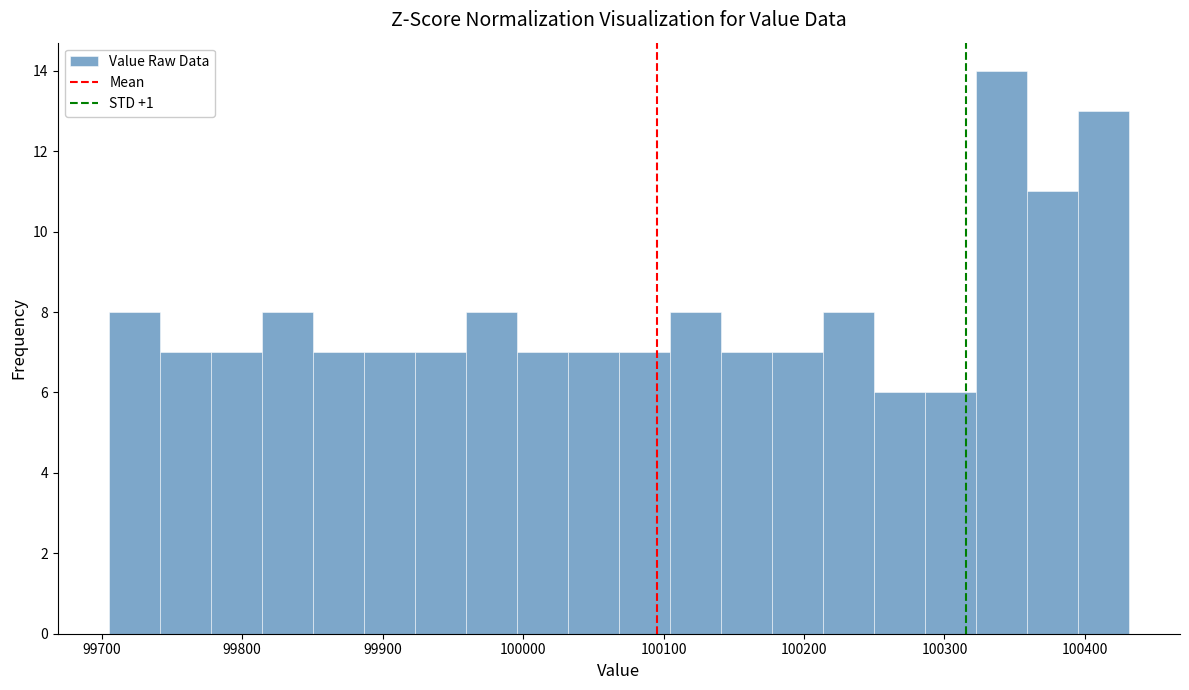

Read against the x-axis, roughly where is the centre of the tallest bar?

100340